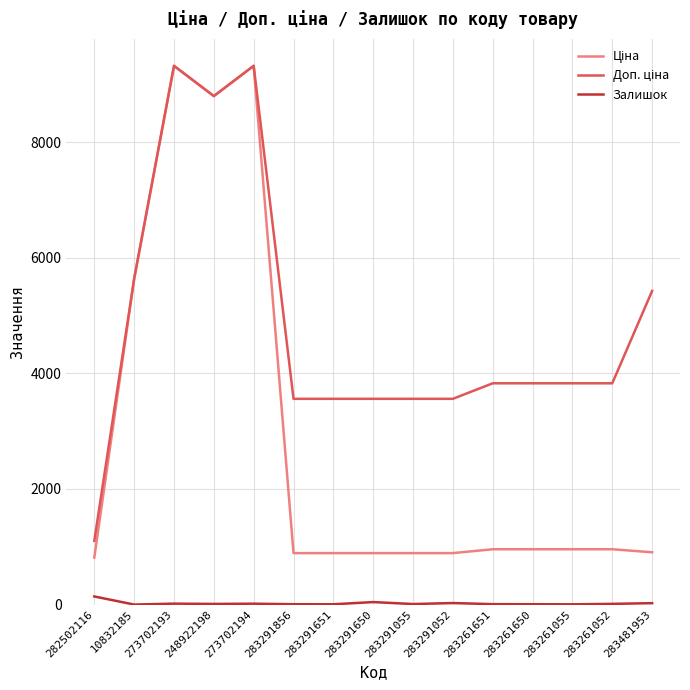

What is the greatest value displayed?

9321.4